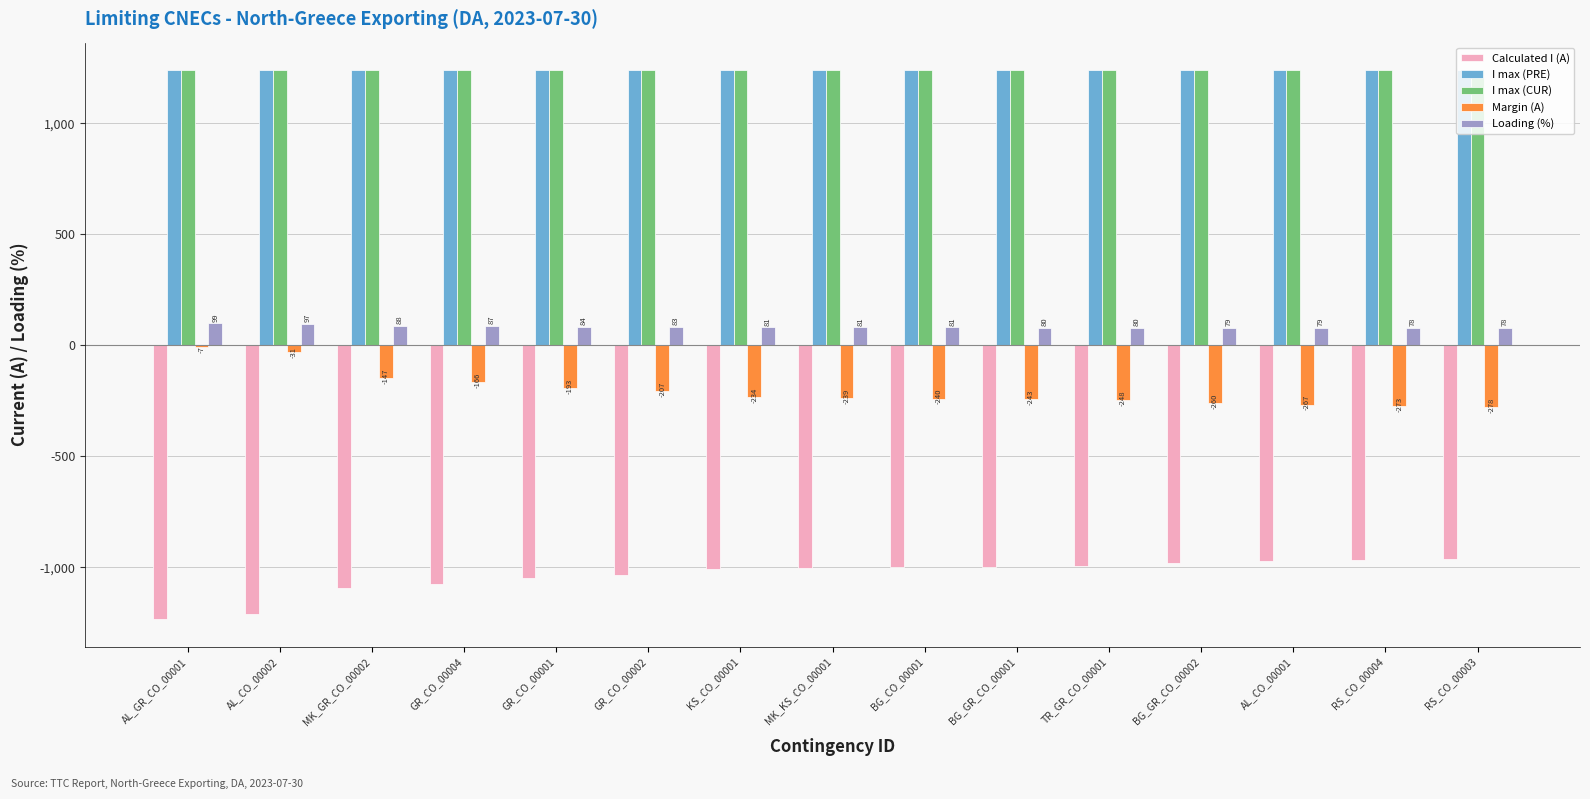

Is it true that Loading (%) equals 78 at RS_CO_00003?

True